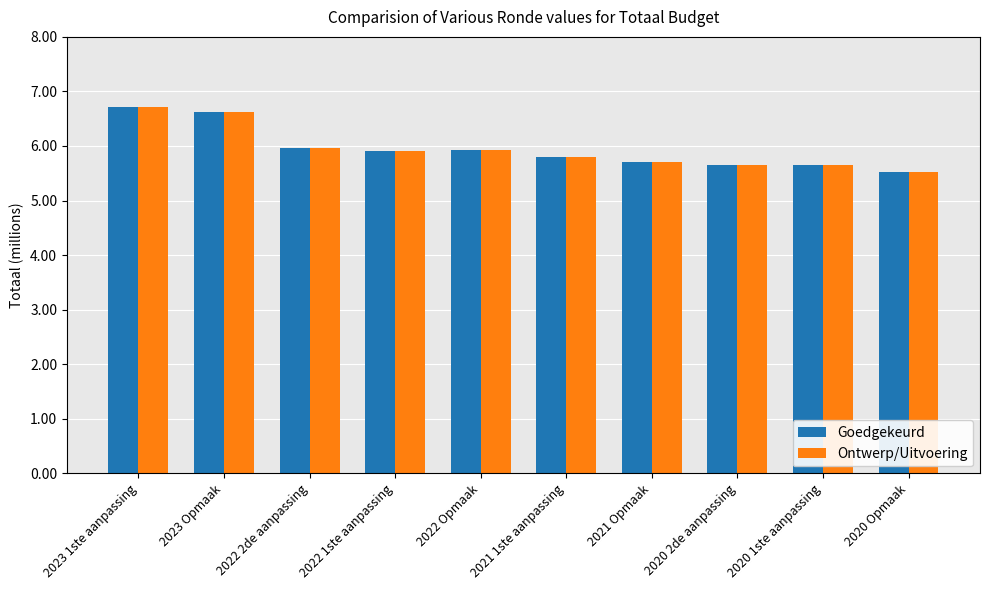

Which label corresponds to the smallest value in the chart?

2020 Opmaak